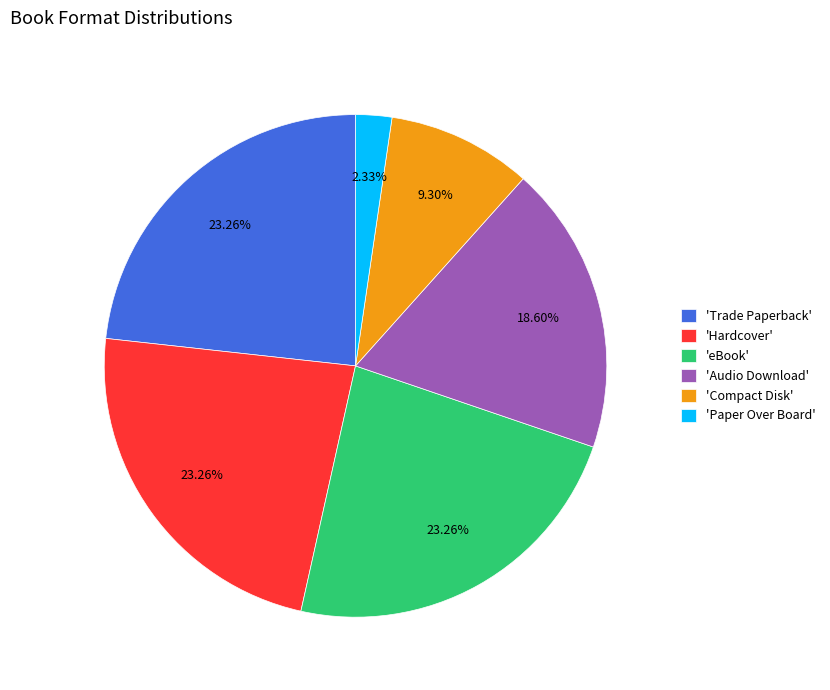

Is the sum of 'Trade Paperback' and 'Audio Download' greater than half?

No